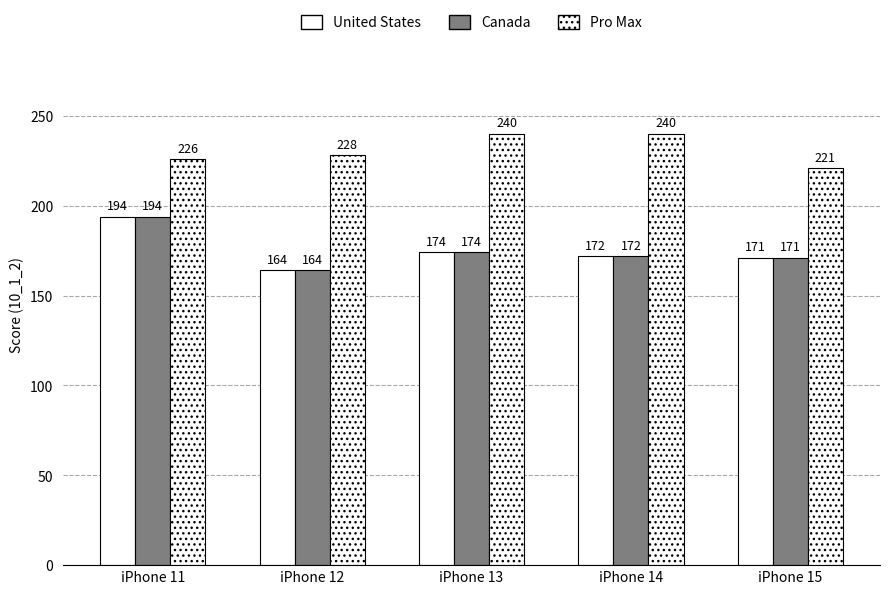

How many groups of bars are there?

5